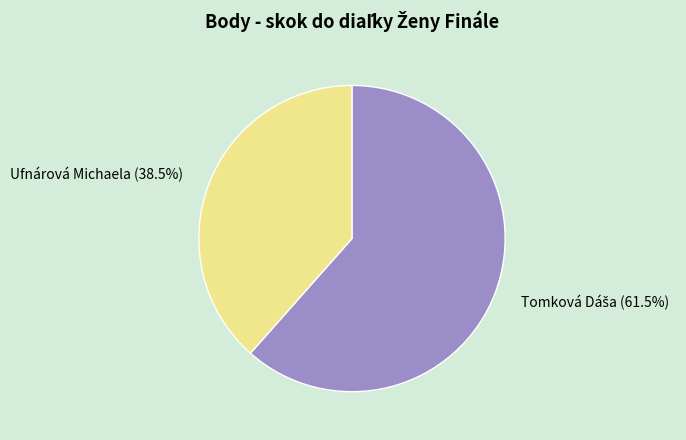

Which category has the smallest portion of the pie?

Ufnárová Michaela